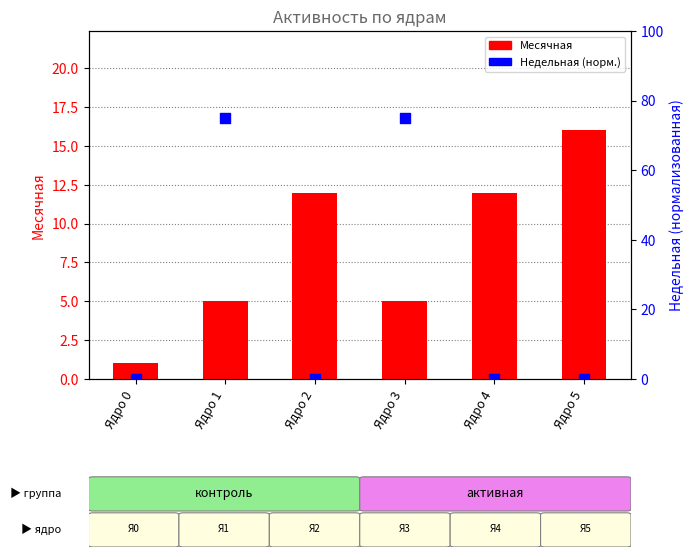

Which series reaches the minimum Y coordinate?

Недельная (норм.)